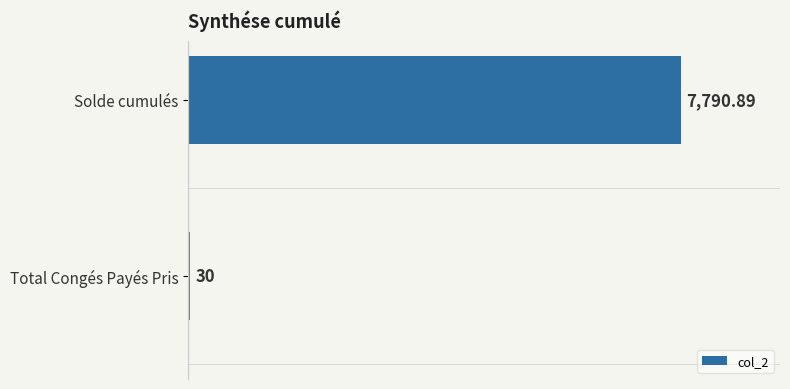

What is the difference between the maximum and minimum values?

7760.9